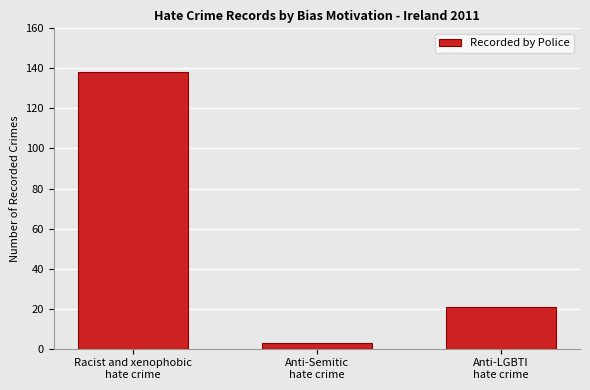

Reading left to right, what are all the values shown in this chart?

138	3	21